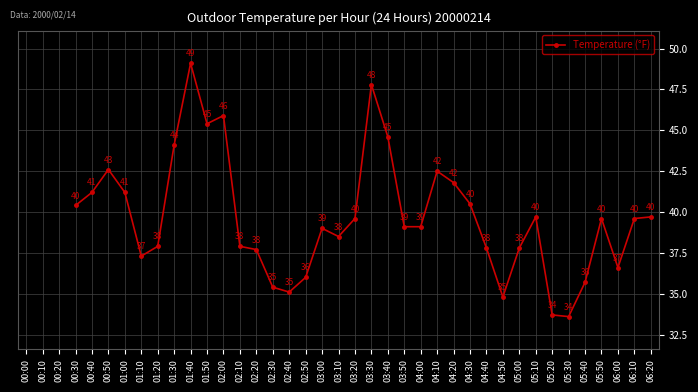

True or false: the data shows 27.6 at 04:20.

False